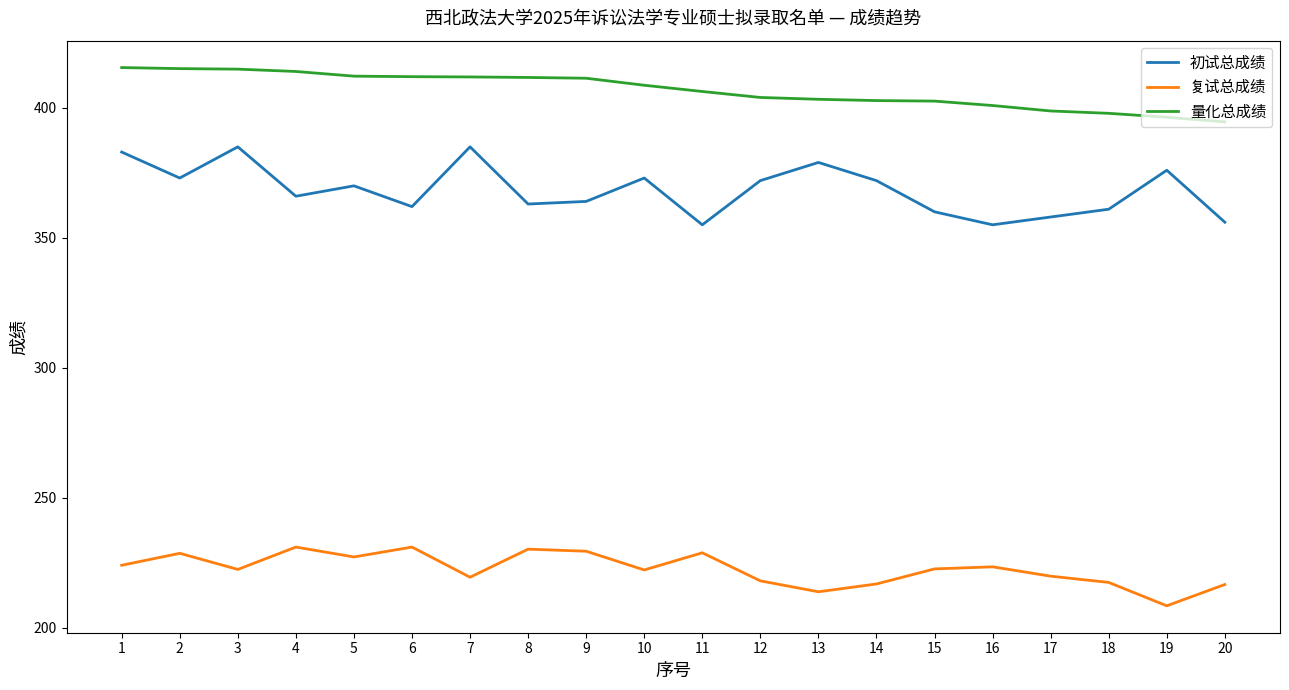

What is the difference between the 初试总成绩 values at 8 and 14?

9.0